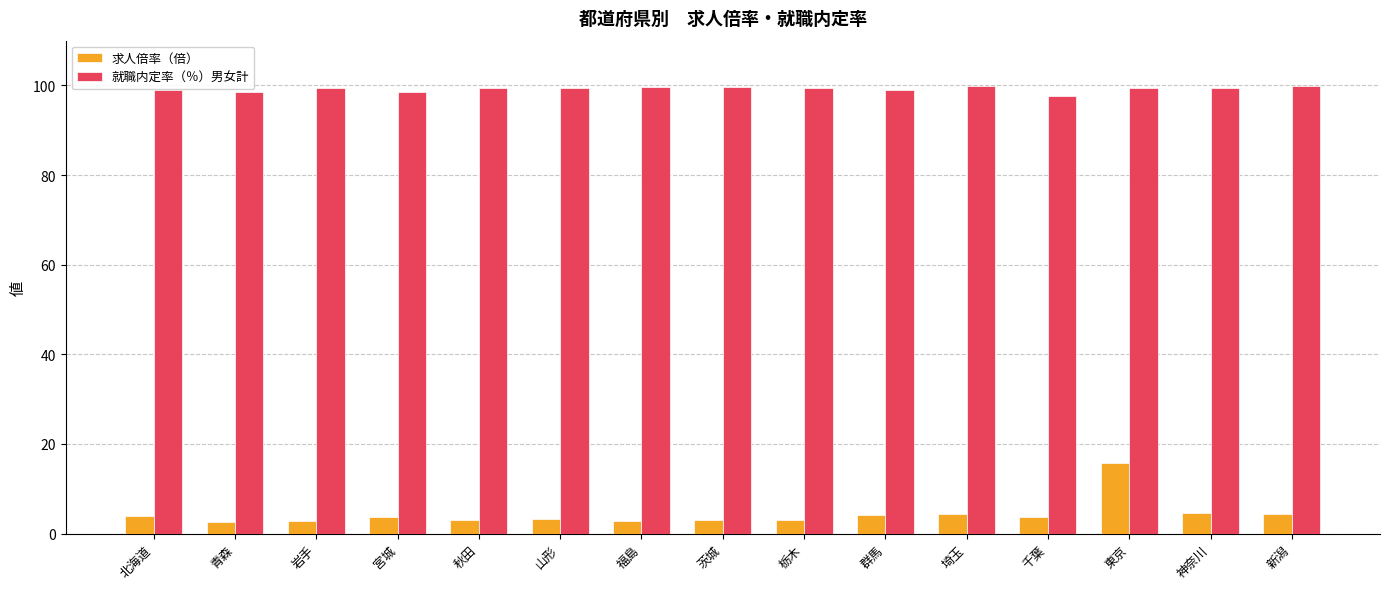

What is the maximum value for 求人倍率（倍）?

15.7